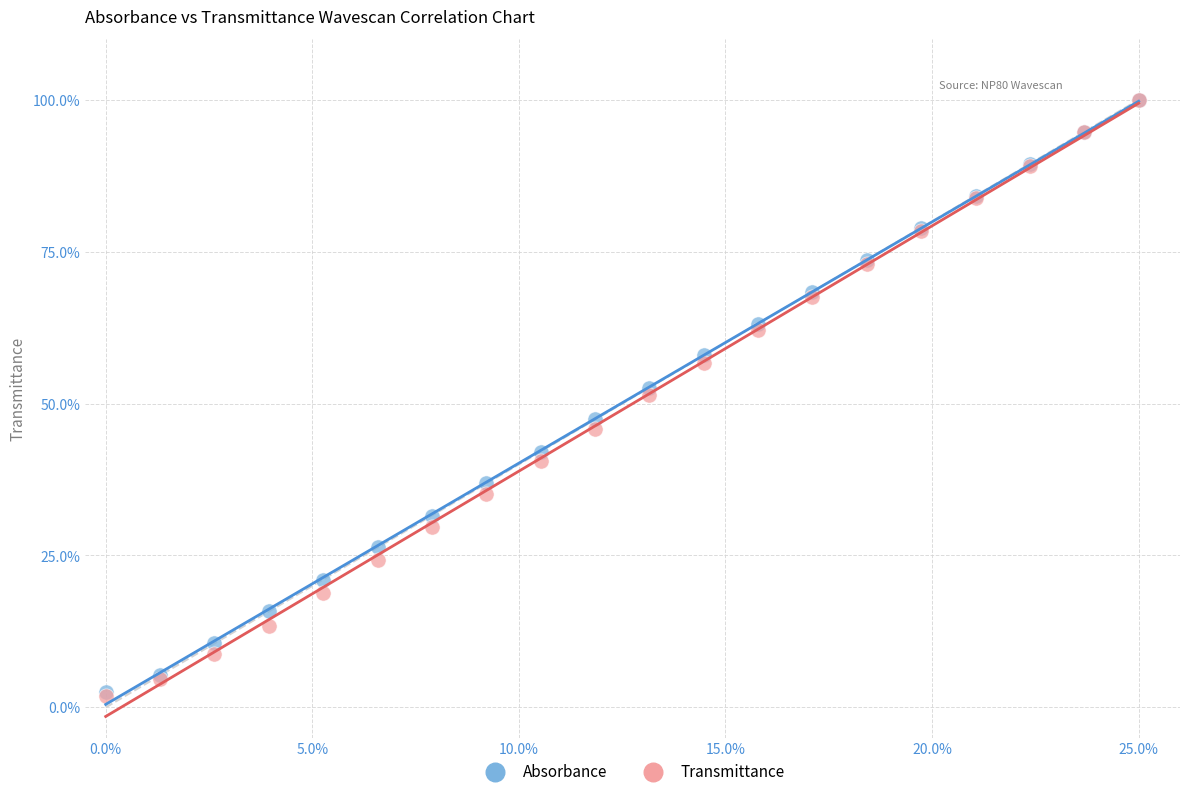

Which series has the largest Y range (max minus min)?

Transmittance